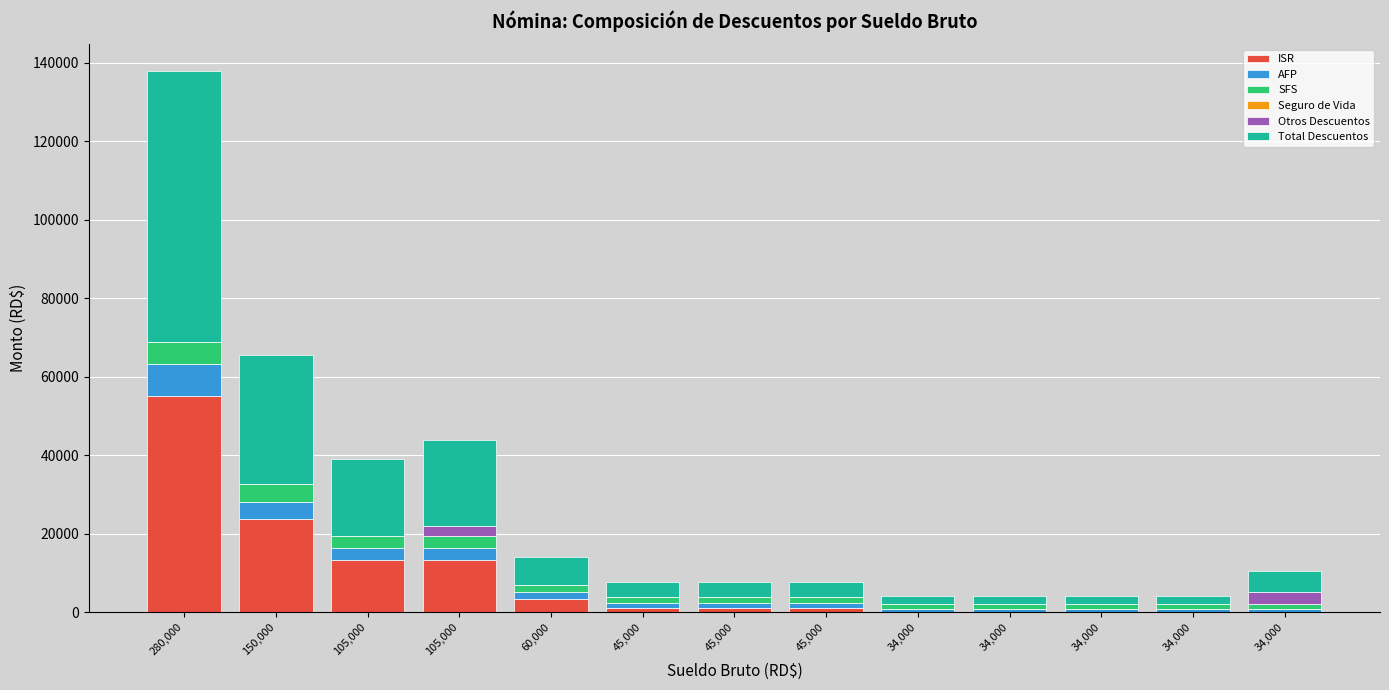

At how many categories does at least one series exceed 10569?

4